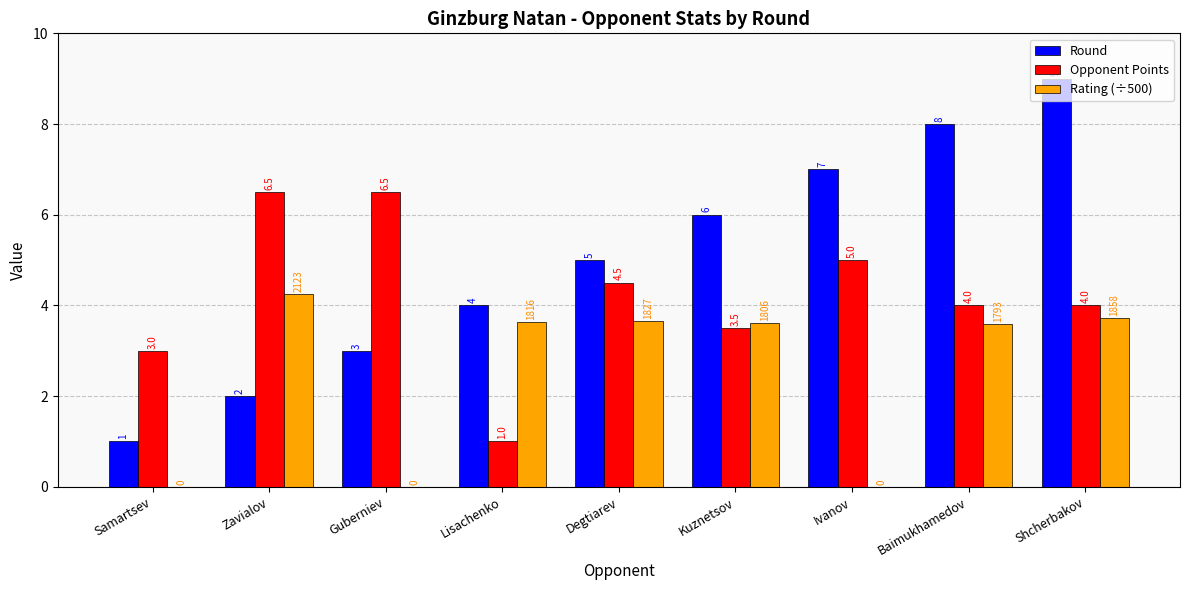

What is the highest value of the Round series?

9.0